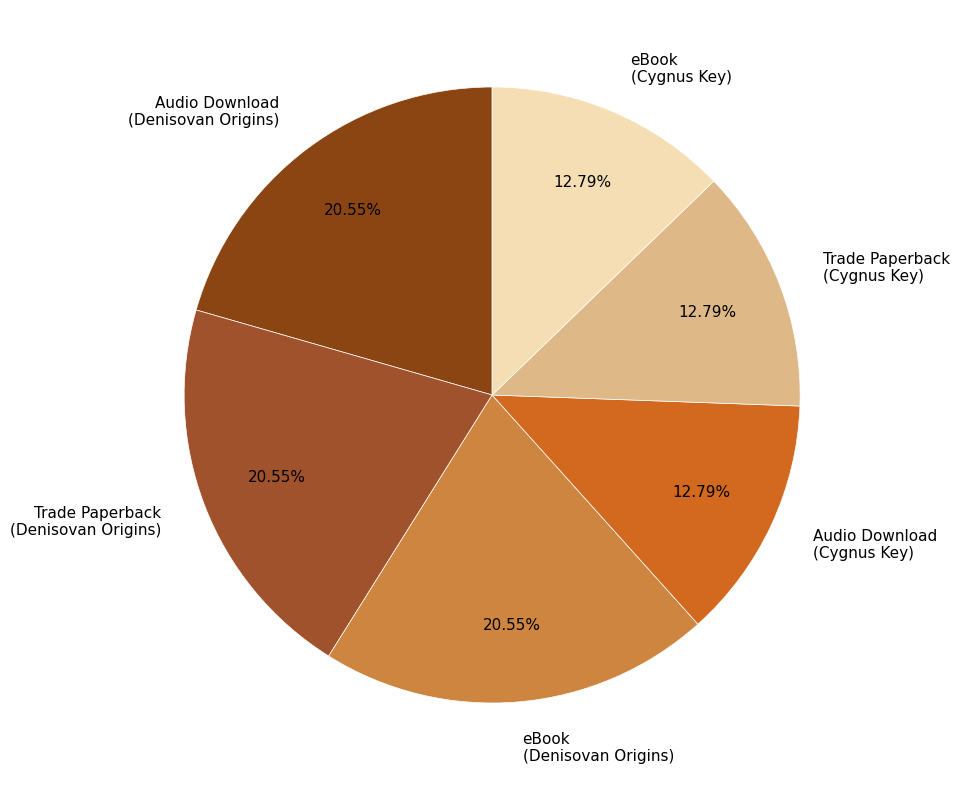

Is the sum of Audio Download (Denisovan Origins) and eBook (Cygnus Key) greater than half?

No